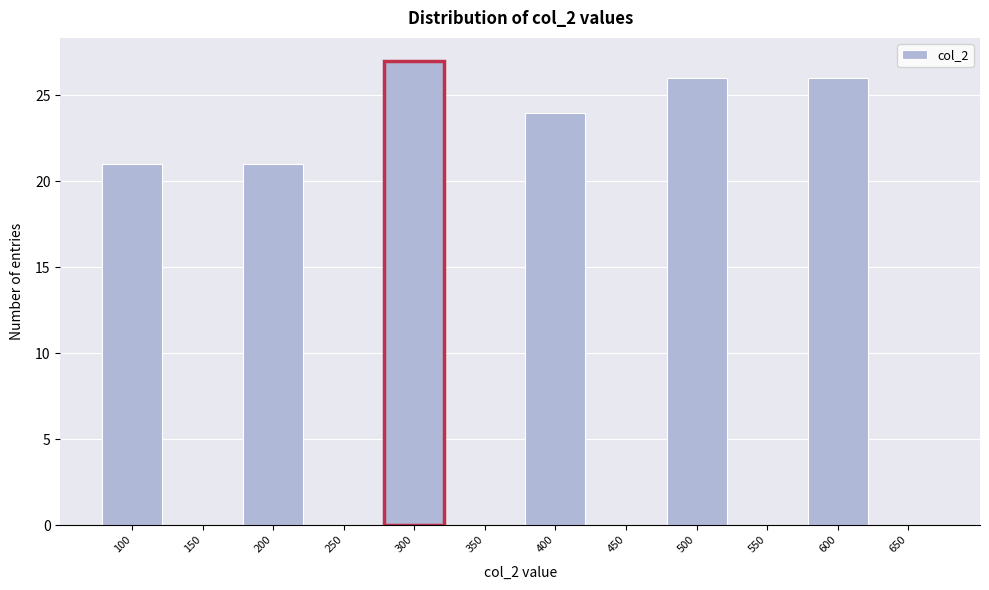

Reading right to left, list all the values displayed in this chart.

650=0	600=26	550=0	500=26	450=0	400=24	350=0	300=27	250=0	200=21	150=0	100=21